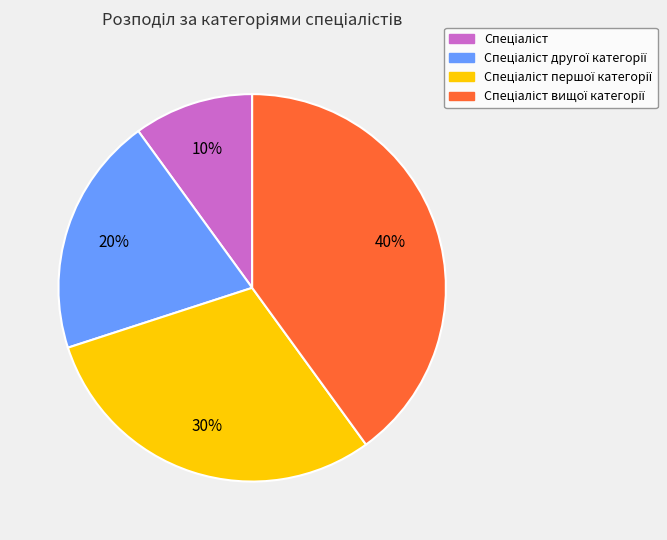

Does any single category account for the majority?

No